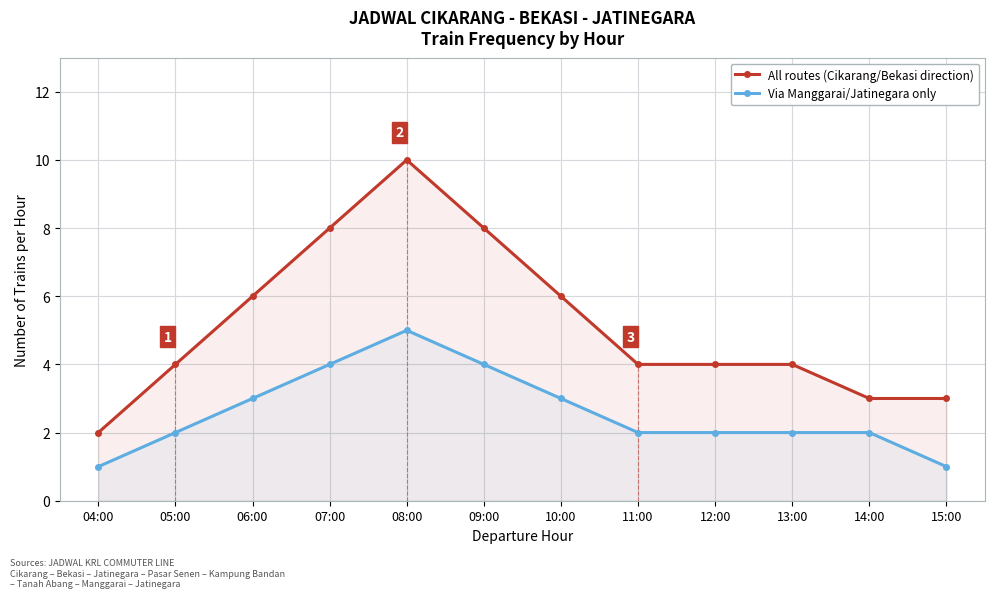

Reading right to left, extract all data points from this chart.

All routes (Cikarang/Bekasi direction): 15:00=3	14:00=3	13:00=4	12:00=4	11:00=4	10:00=6	09:00=8	08:00=10	07:00=8	06:00=6	05:00=4	04:00=2
Via Manggarai/Jatinegara only: 15:00=1	14:00=2	13:00=2	12:00=2	11:00=2	10:00=3	09:00=4	08:00=5	07:00=4	06:00=3	05:00=2	04:00=1